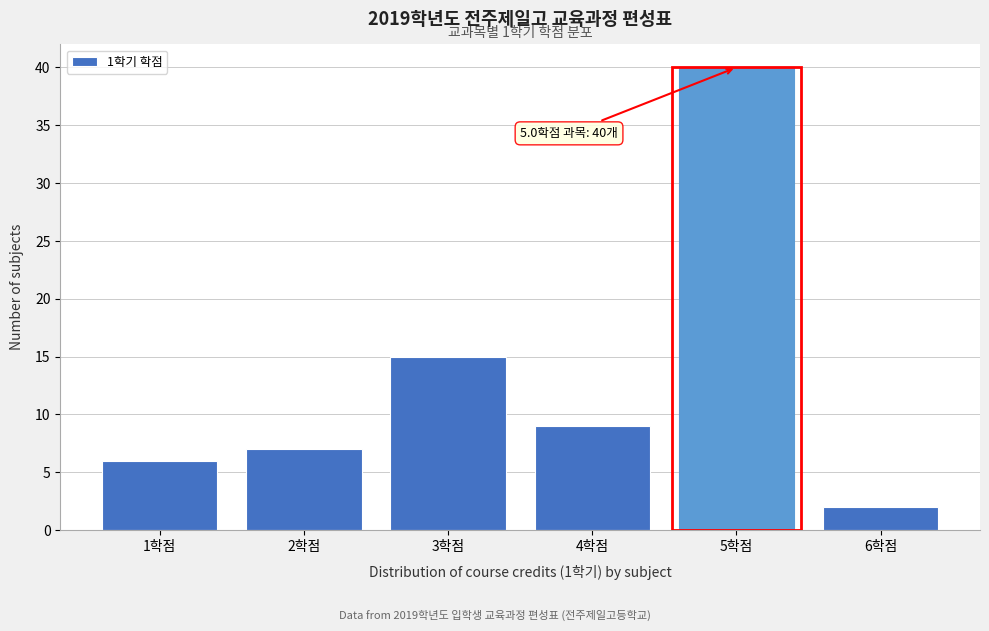

Over which range of the x-axis is the bar tallest?

4.5 to 5.5